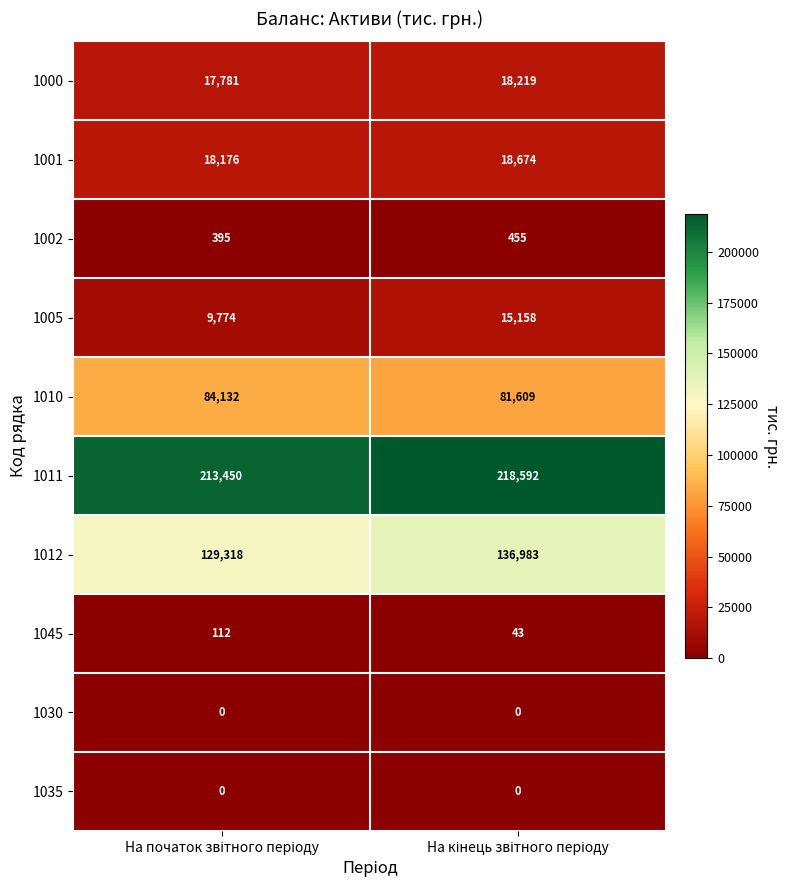

What is the maximum value shown in the chart?

218592